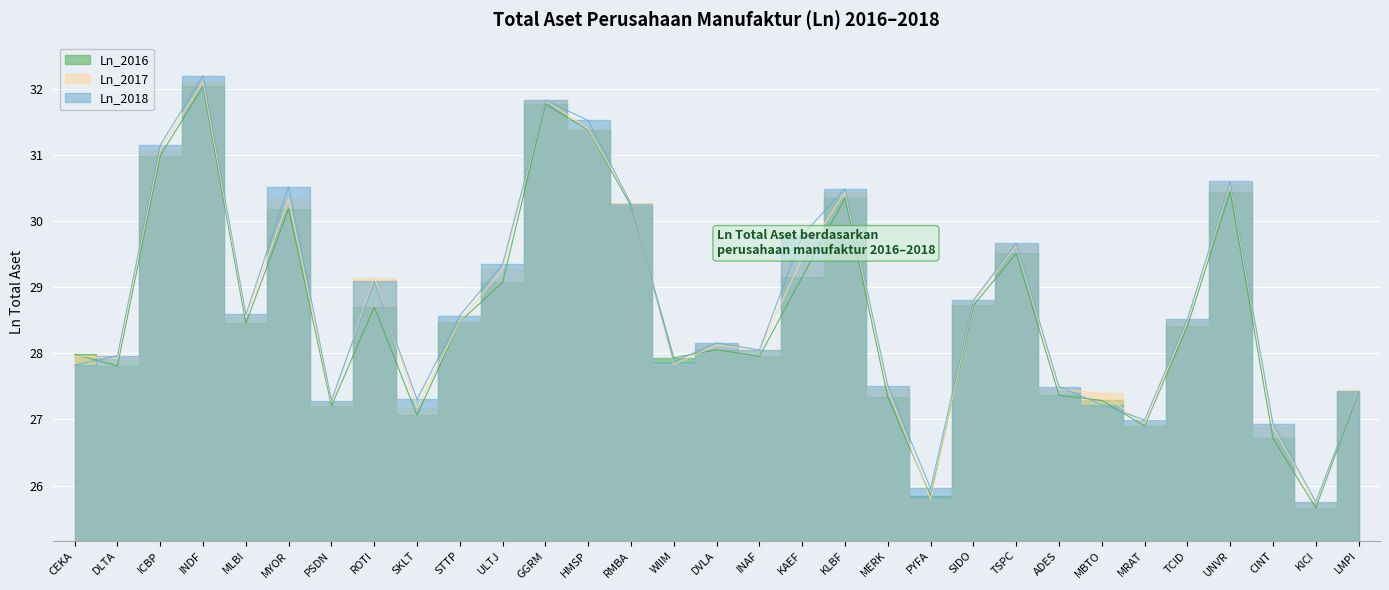

The value of Ln_2017 at PSDN is 7.8. True or false?

False